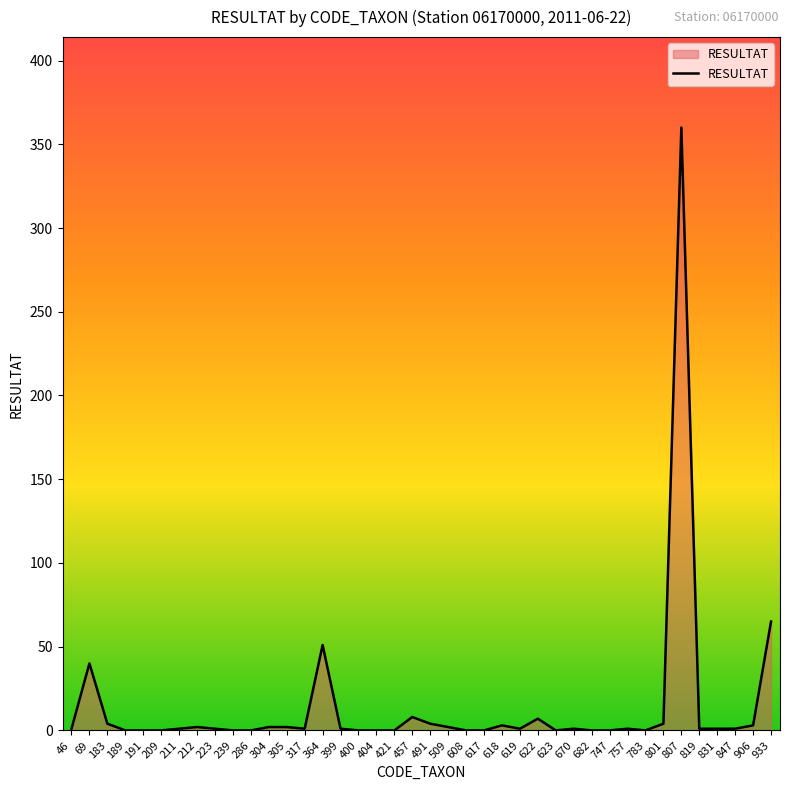

What is the maximum value shown in the chart?

360